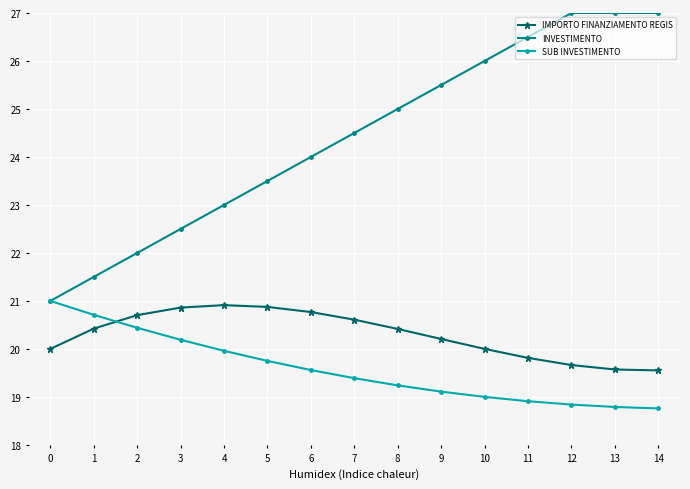

Which series has the largest total across all categories?

INVESTIMENTO